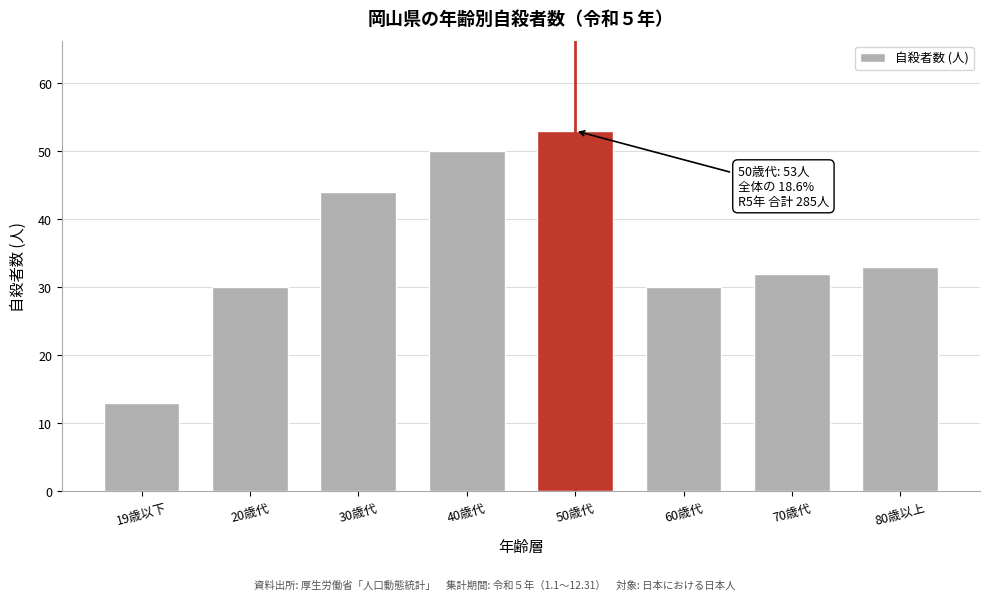

Reading left to right, transcribe all the data shown in this chart.

19歳以下=13	20歳代=30	30歳代=44	40歳代=50	50歳代=53	60歳代=30	70歳代=32	80歳以上=33